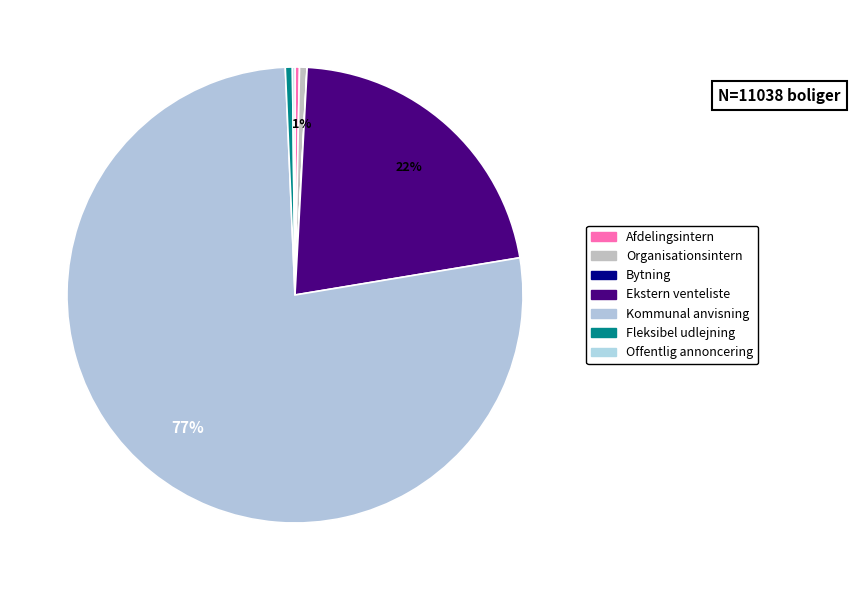

What is the smallest slice in the pie chart?

Bytning